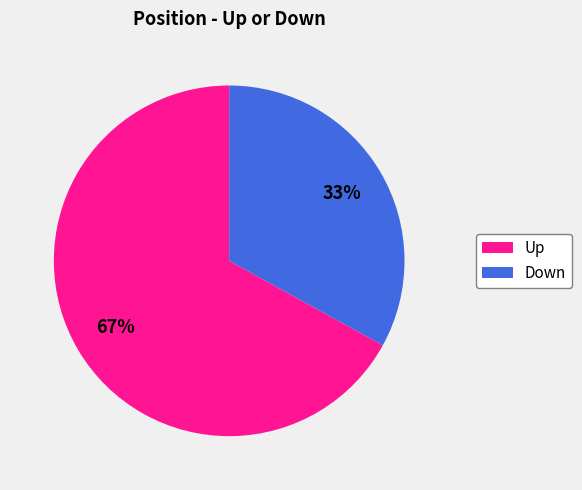

Does any single category account for the majority?

Yes